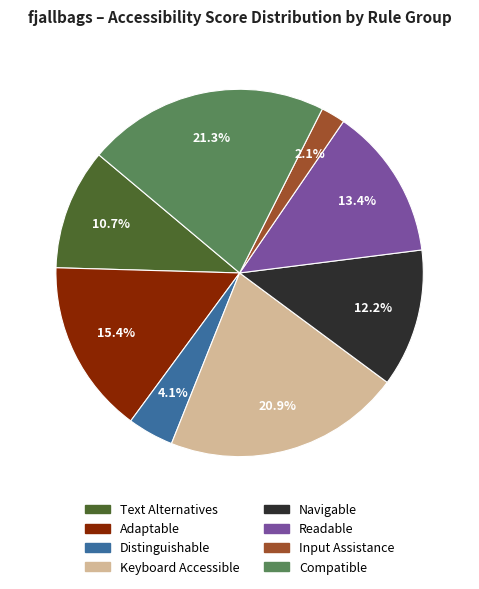

Which slice is the smallest?

Input Assistance